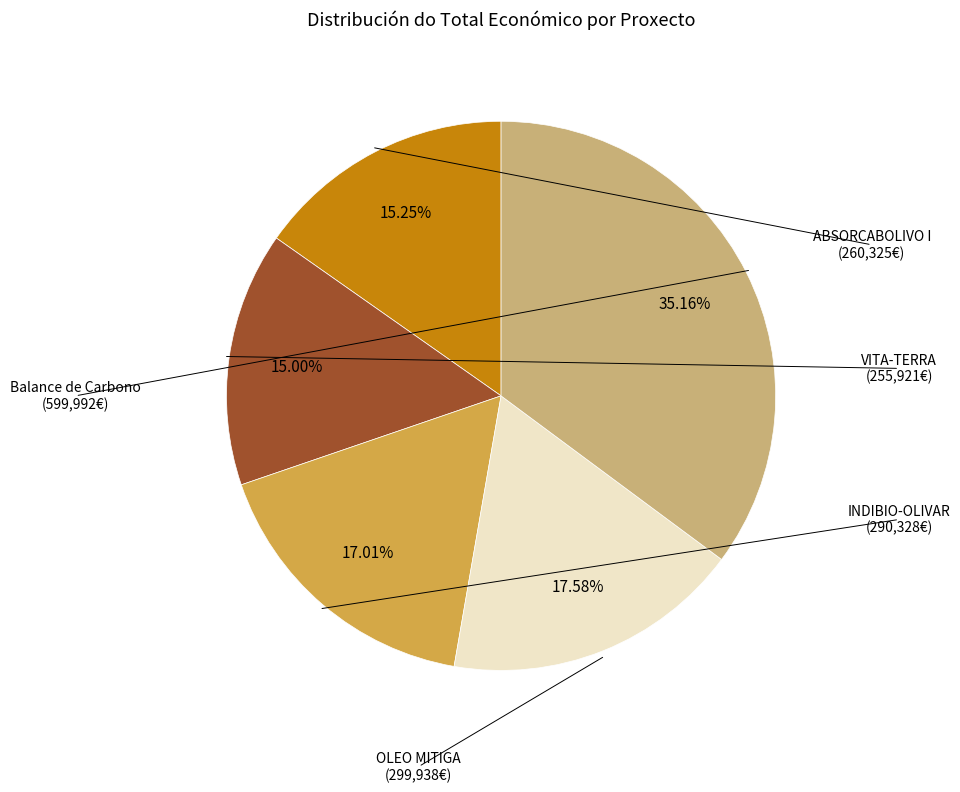

Is there any slice that represents more than half of the pie?

No